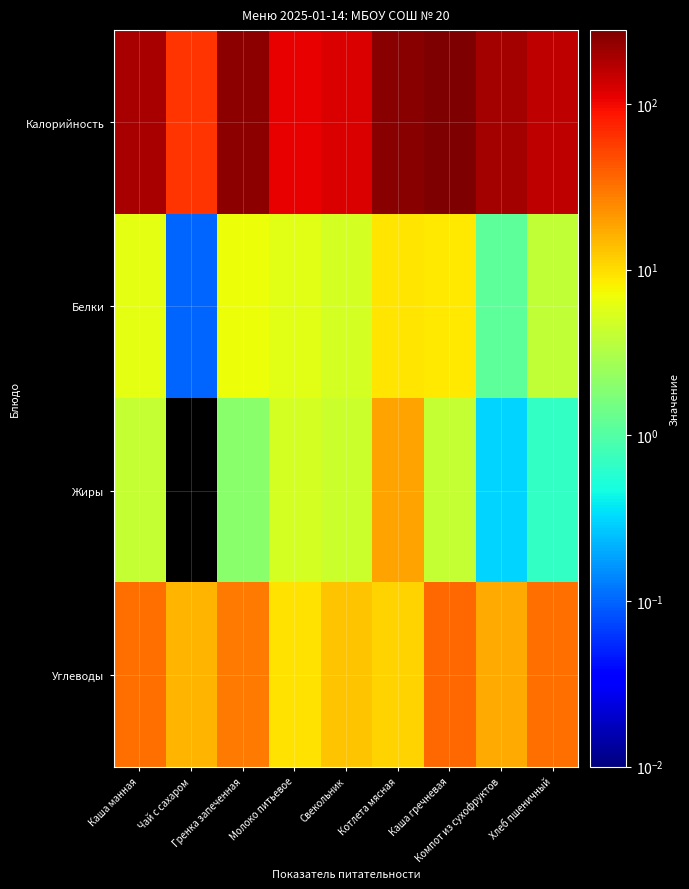

List the series in order of their peak value, highest first.

Калорийность, Углеводы, Жиры, Белки